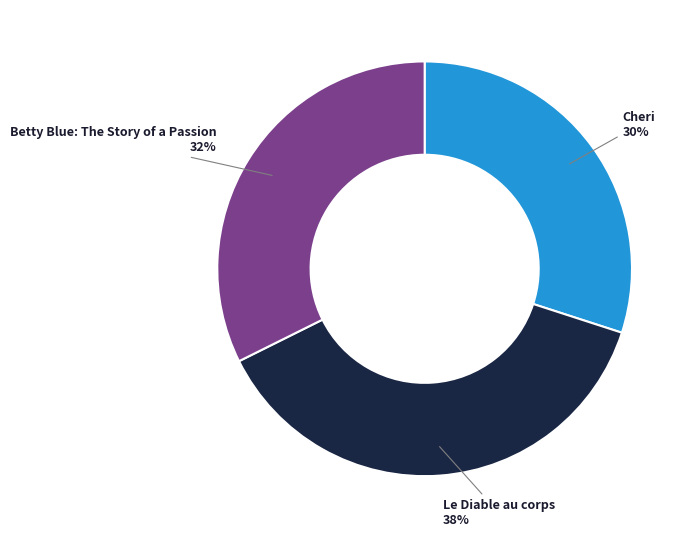

To the nearest percent, what is the difference between the largest and smallest slice percentages?

8%